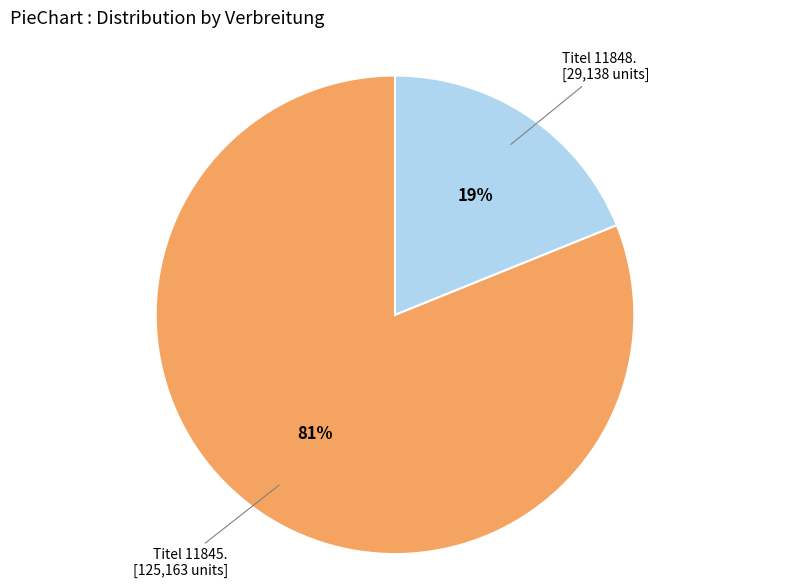

To the nearest percent, what is the difference between the largest and smallest slice percentages?

62%